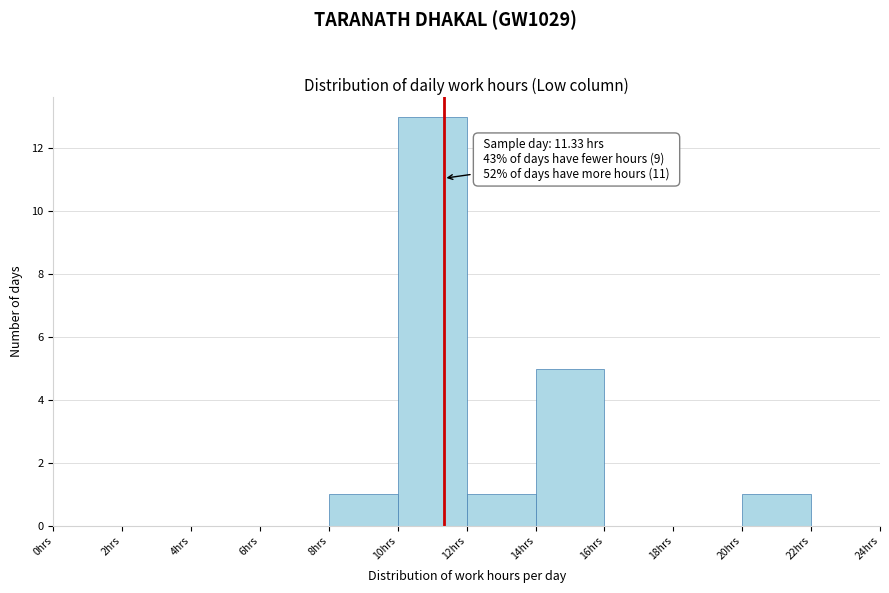

Which range on the x-axis has the tallest bar?

10 to 12